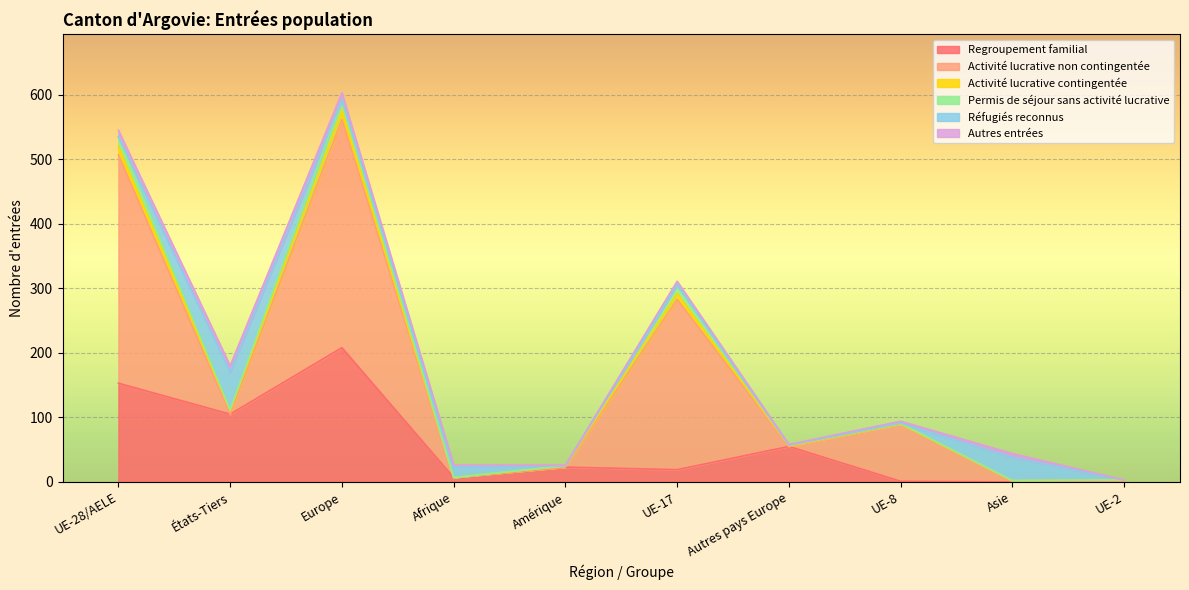

List the labels in order of Activité lucrative contingentée value, largest first.

Europe, UE-28/AELE, UE-17, États-Tiers, UE-2, Amérique, Asie, Autres pays Europe, Afrique, UE-8